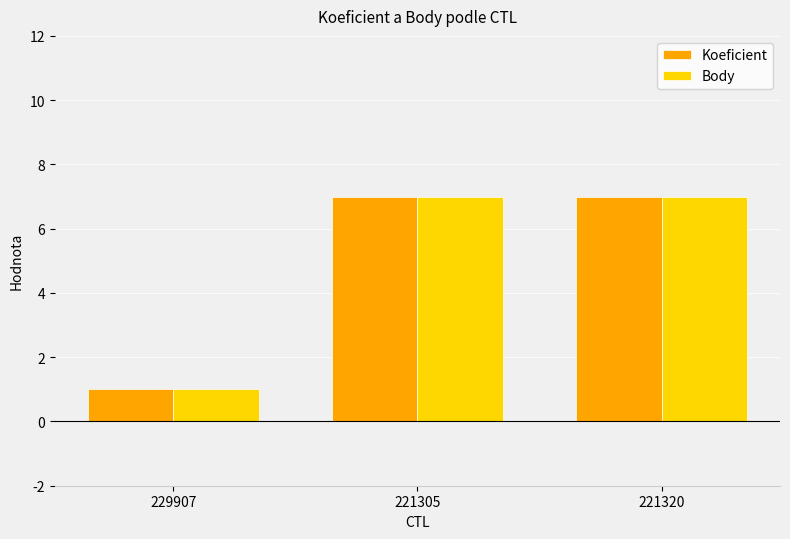

What is the approximate value of Body at 221305?

7